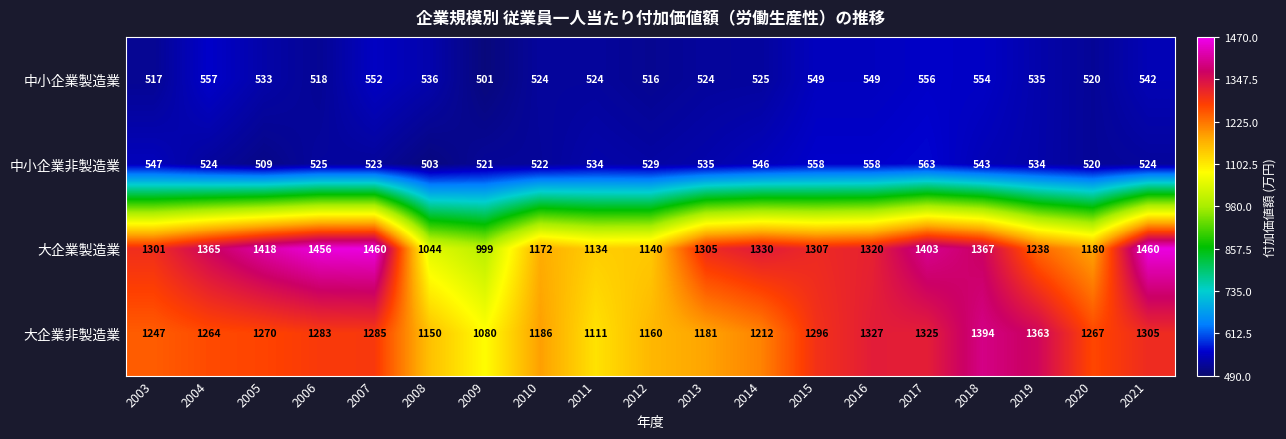

Between 2008 and 2012, which series saw the biggest shift?

大企業製造業